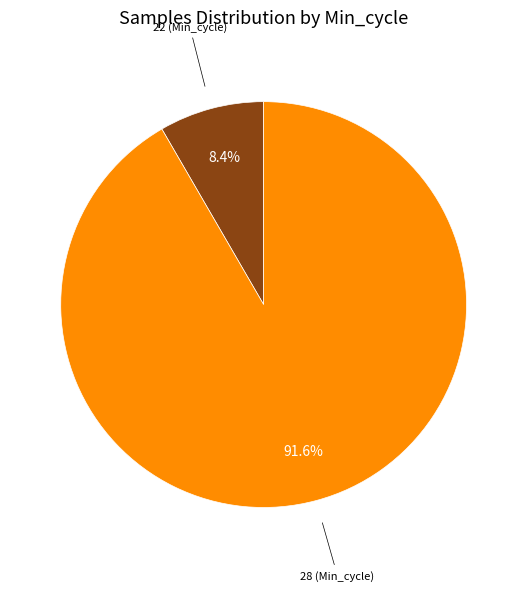

Does any single category account for the majority?

Yes